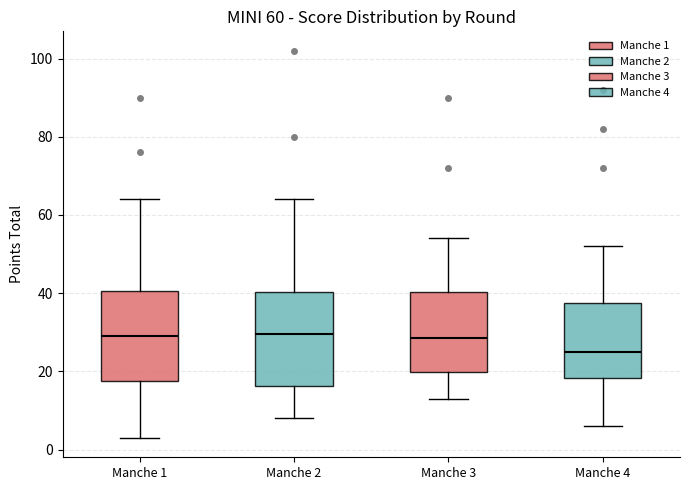

Which box's median line is the lowest?

Manche 4